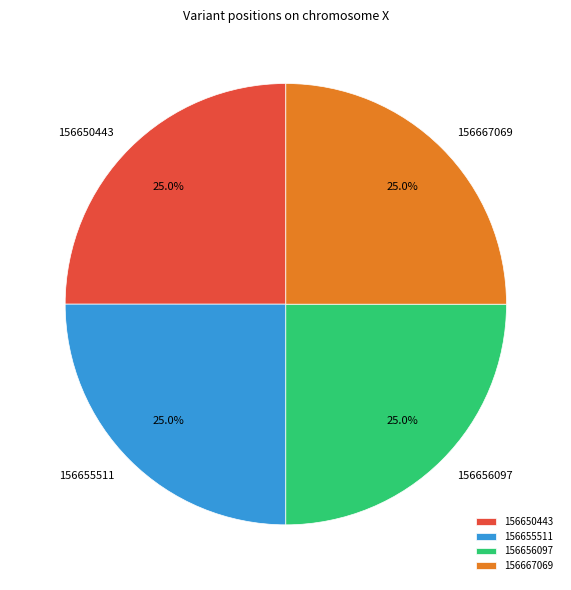

Is 156656097 the majority of the pie?

No